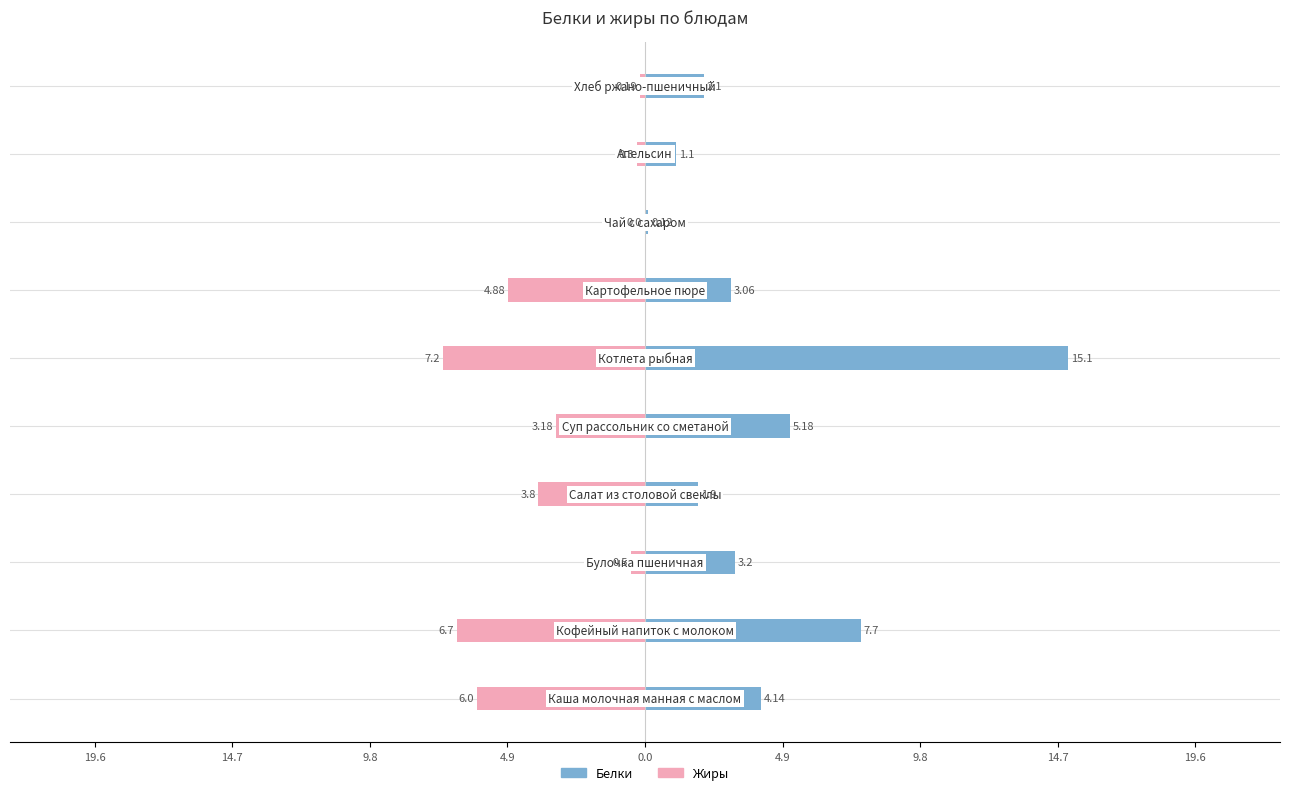

At 19.6, list the series in order from smallest to largest.

Жиры, Белки